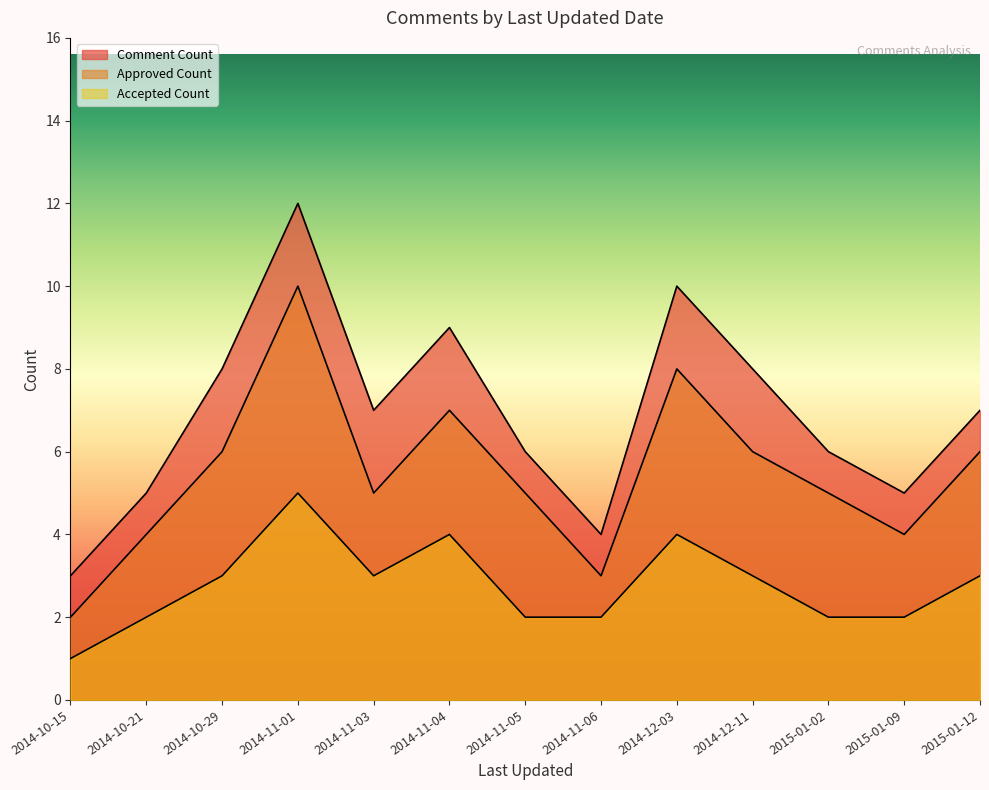

Where does the Accepted Count series first go above 3?

2014-11-01